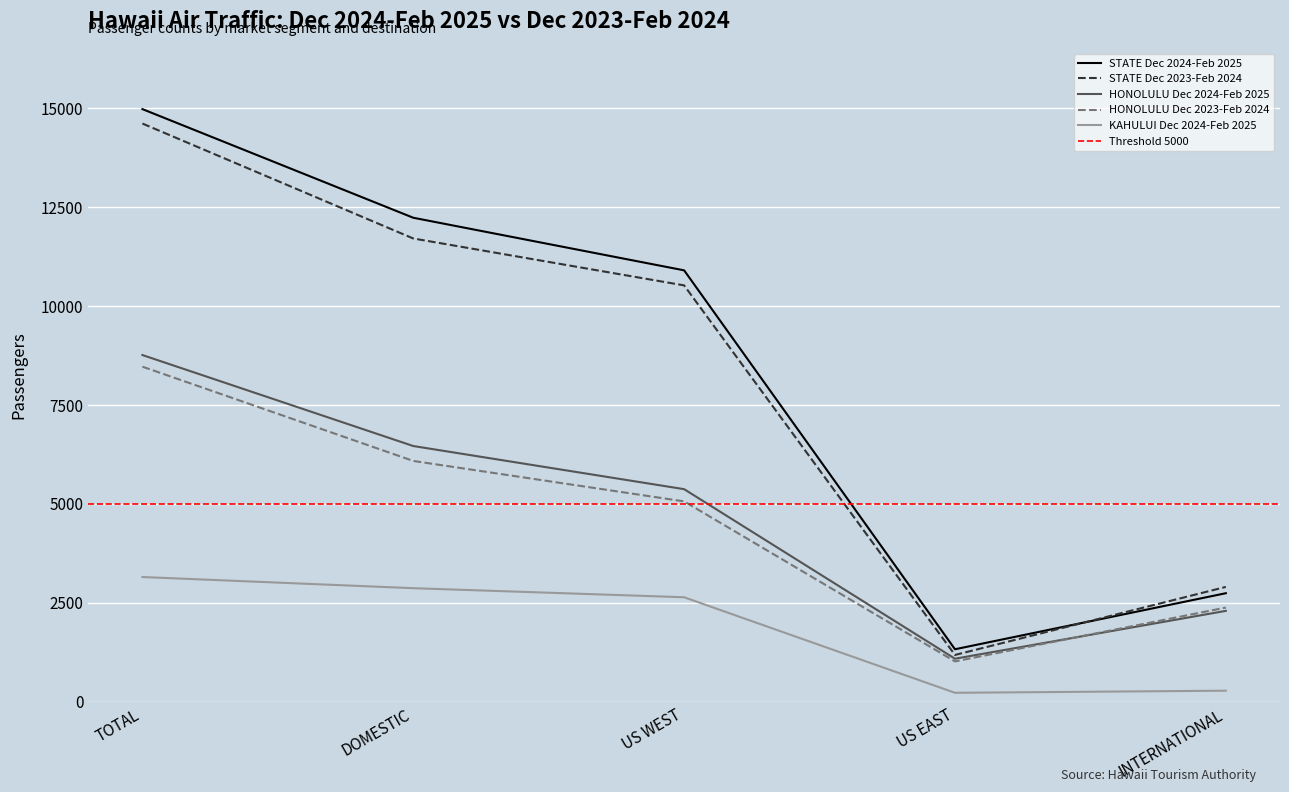

Which series has the largest range (max minus min)?

STATE Dec 2024-Feb 2025